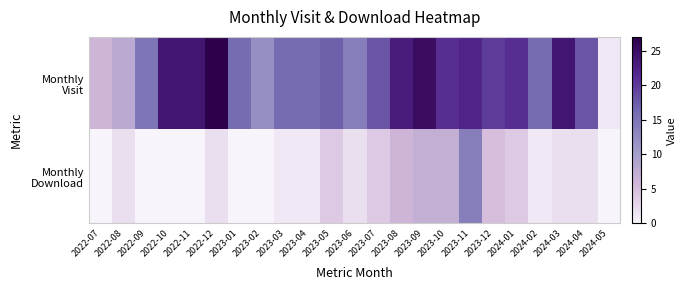

What is the maximum value shown in the chart?

27